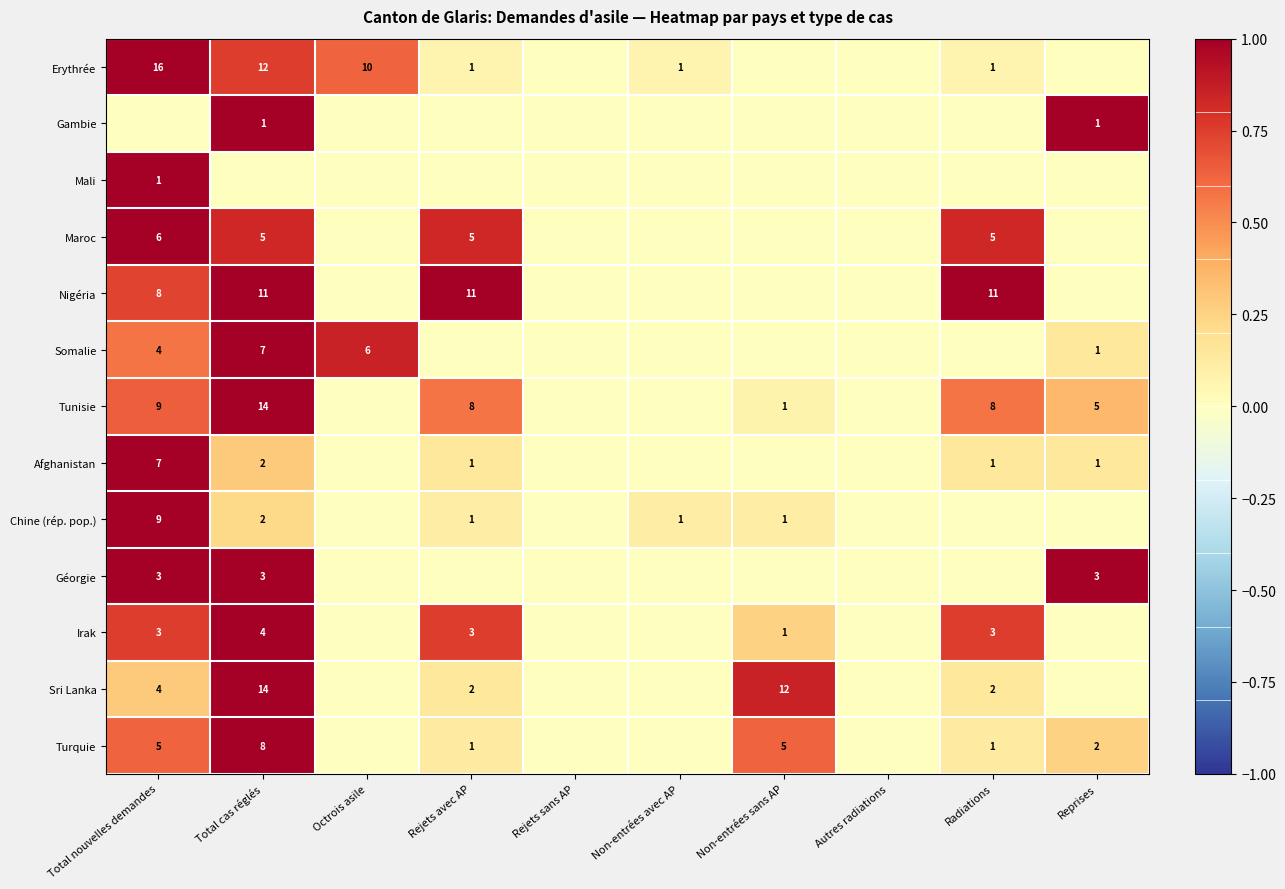

Is the value of Turquie at Total nouvelles demandes greater than the value of Nigéria at Radiations?

No